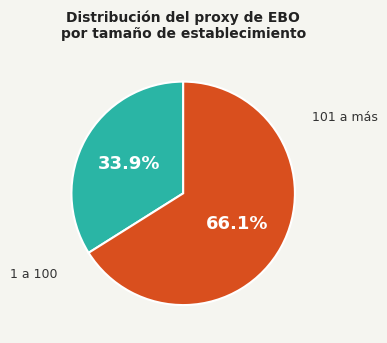

Is there any slice that represents more than half of the pie?

Yes